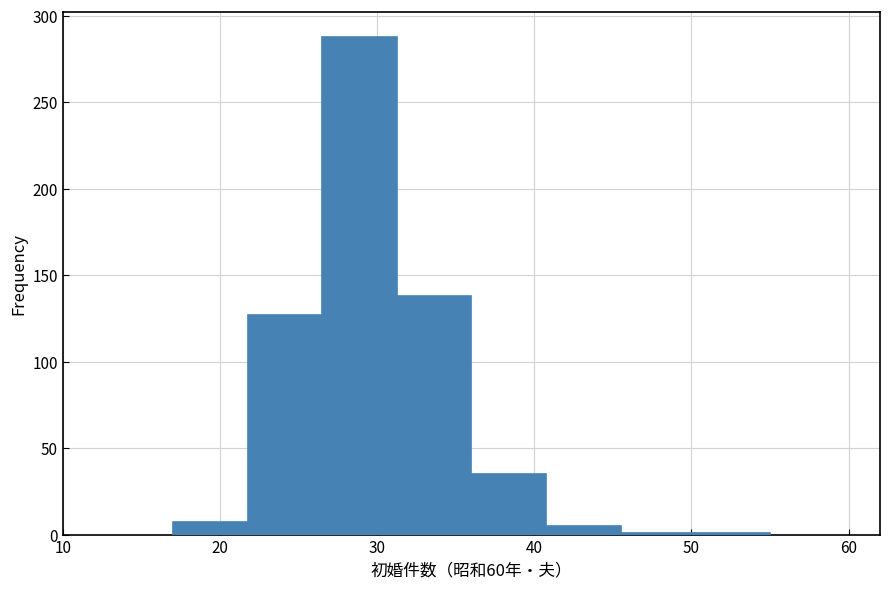

How tall is the bar that spans 22 to 27 on the x-axis? Neither the bar edges nor the heights are printed on the chart, so give them approximately, as read against the axes.

125